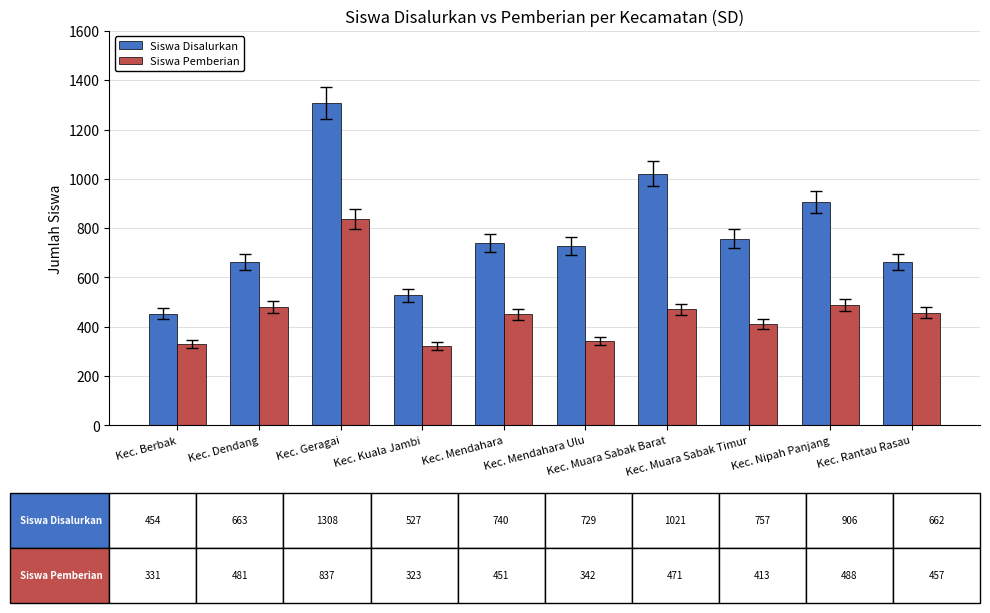

What is the spread (max minus min) of values at Kec. Geragai?

471